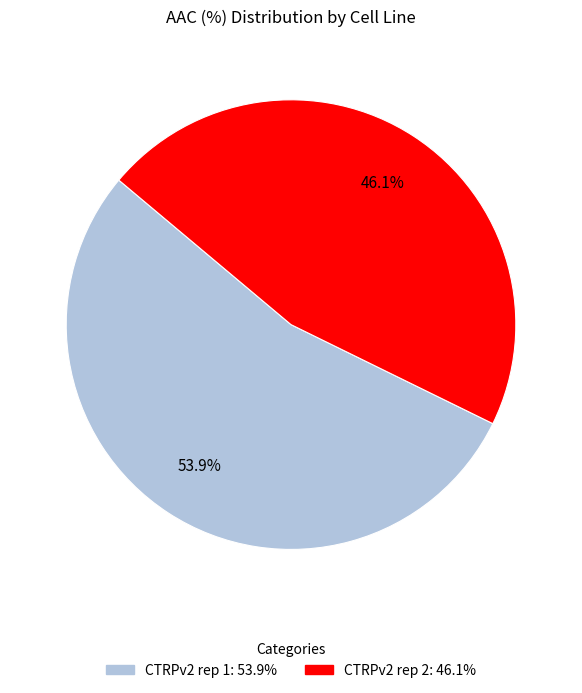

What percentage is the CTRPv2 rep 1 slice, to the nearest percent?

54%